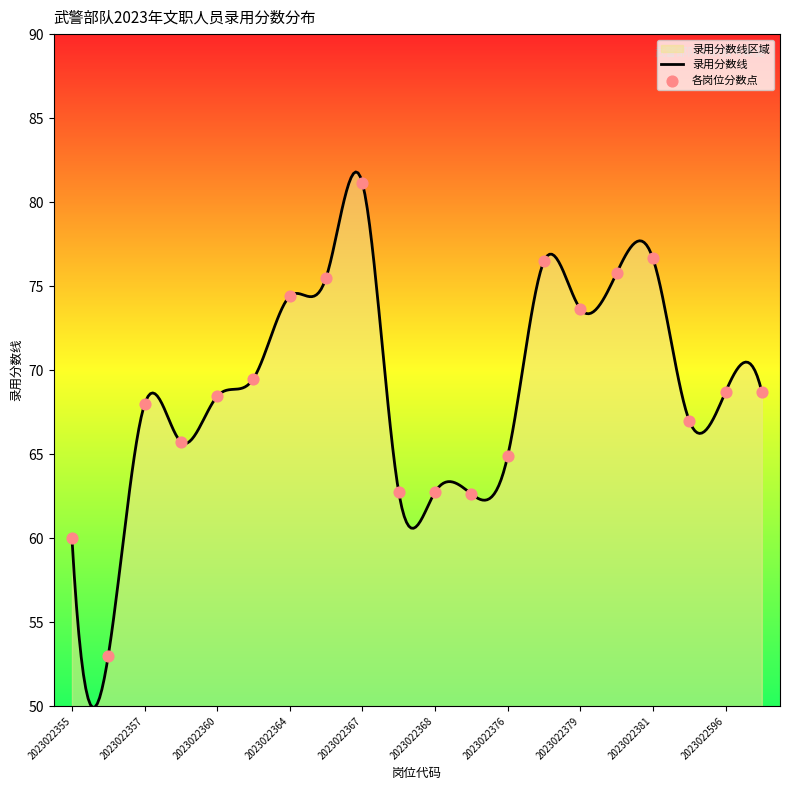

What is the change in value from 2023022363 to 2023022380?

+6.3